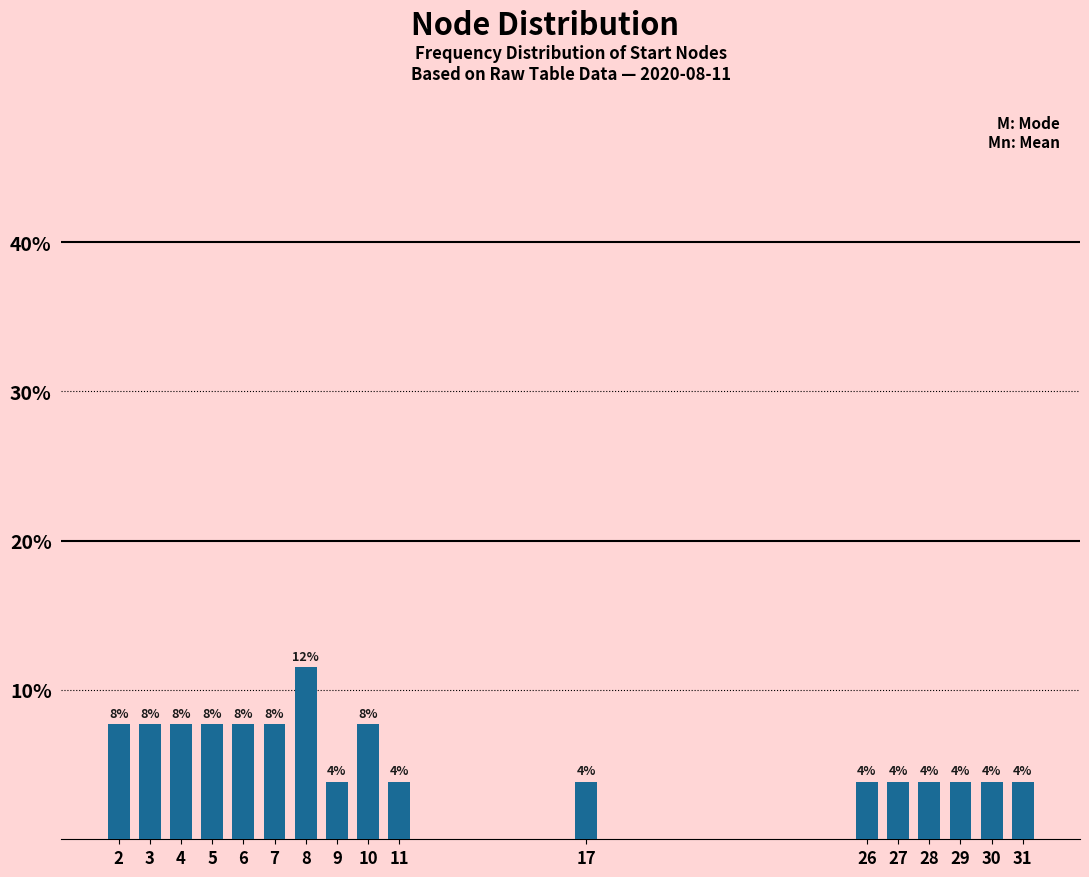

Does the chart contain any negative values?

No